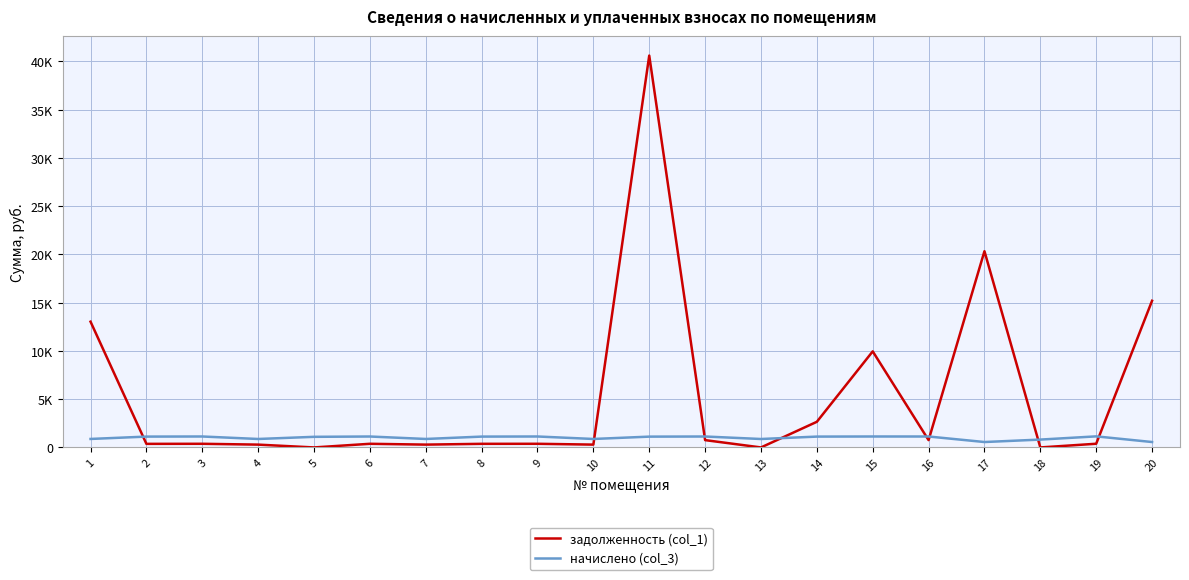

Reading left to right, what are all the values shown in this chart?

задолженность (col_1): 13032.8	370.9	378.2	292.0	0.0	377.6	292.6	374.5	378.1	292.6	40605.3	757.9	0.0	2656.9	9955.1	758.6	20335.8	0.0	382.4	15197.5
начислено (col_3): 879.5	1123.6	1134.5	875.9	1099.9	1132.7	877.7	1123.6	1134.5	877.7	1119.9	1132.7	874.1	1123.6	1134.5	1132.7	560.9	814.0	1147.2	560.9